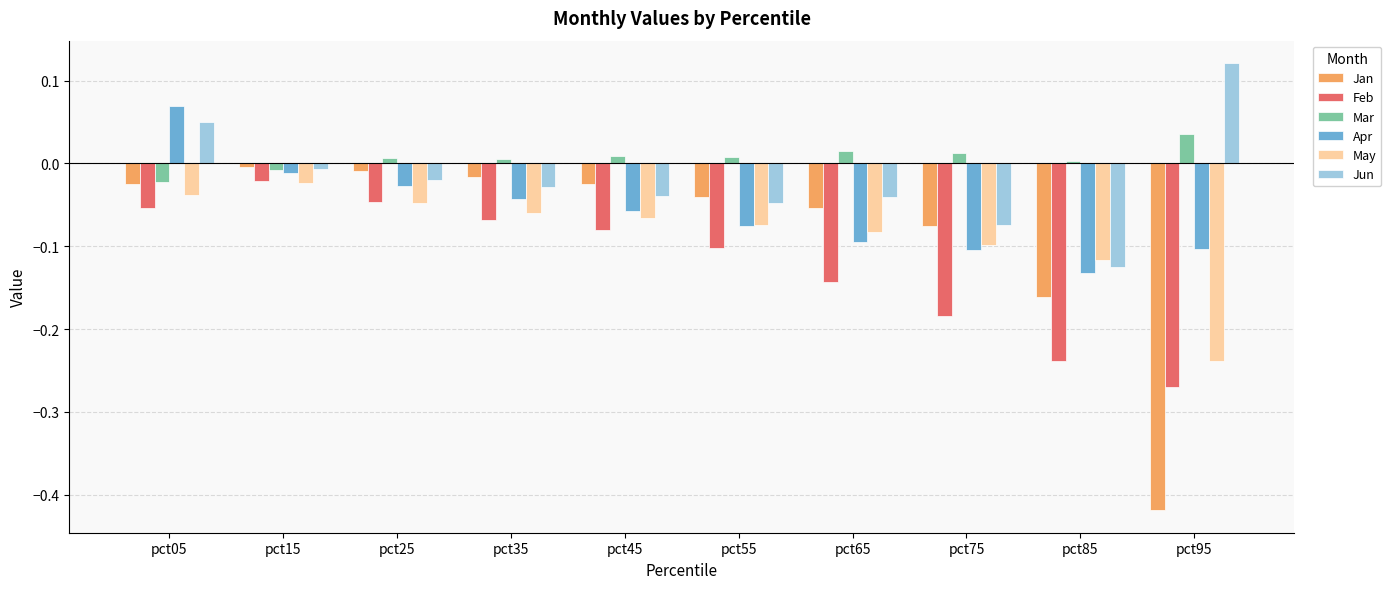

The value of Apr at pct55 is -0.0. True or false?

False